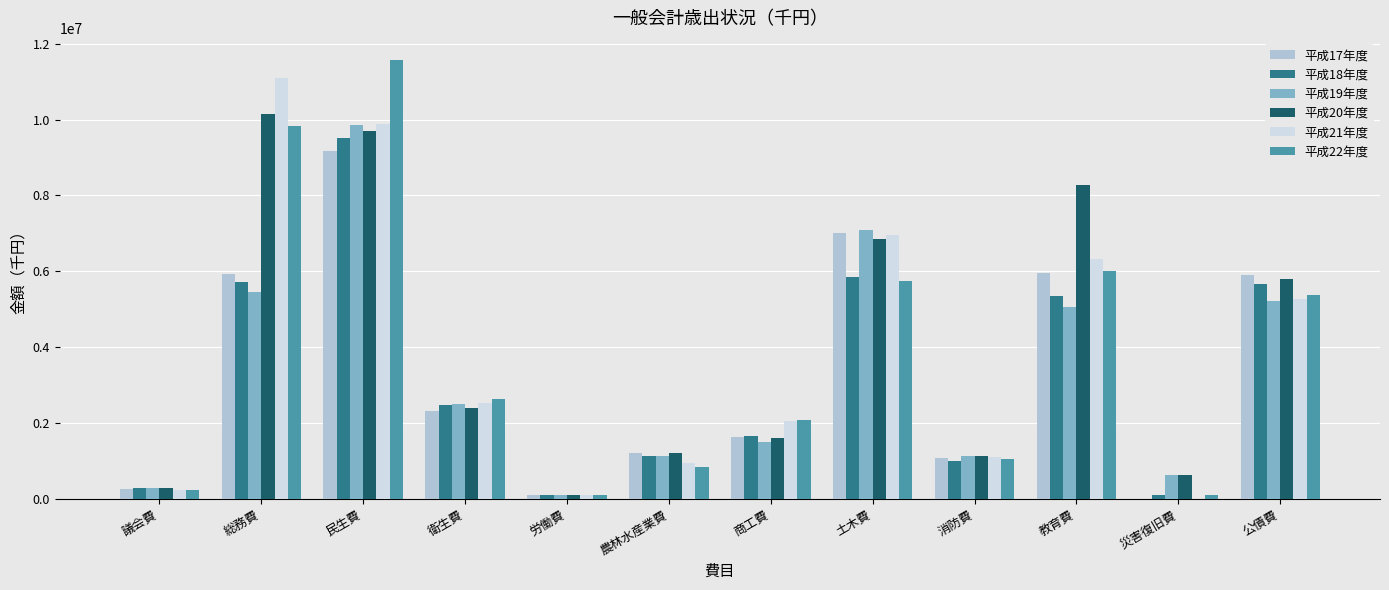

Which series changed the most between 商工費 and 教育費?

平成20年度